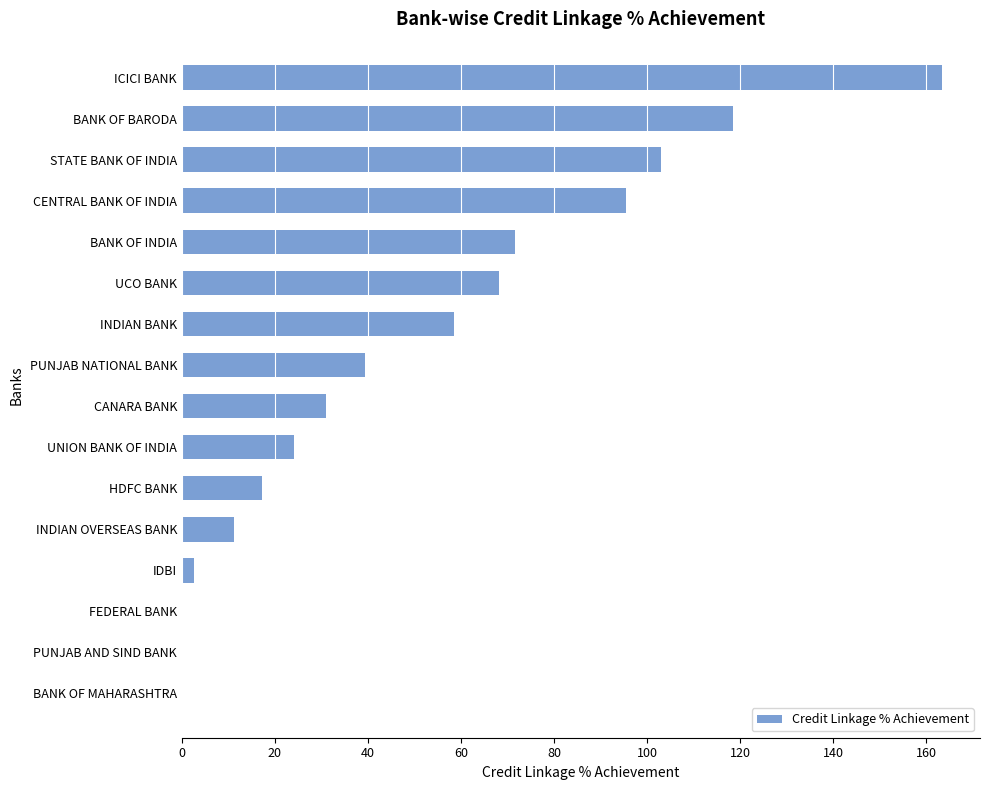

What is the sum of all values?

804.1